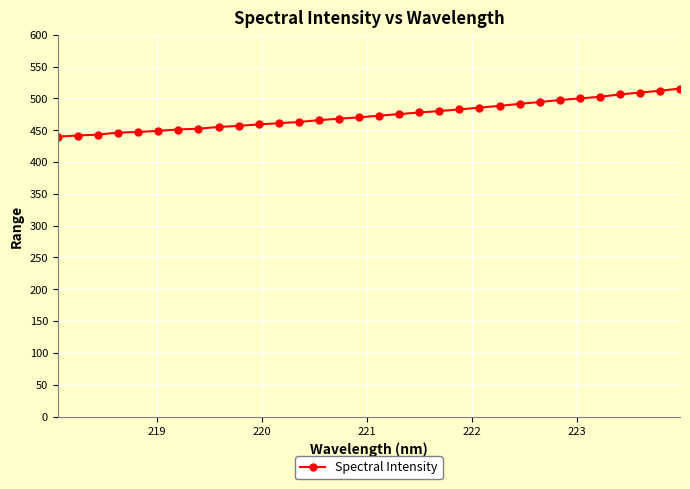

What is the minimum value shown in the chart?

439.8